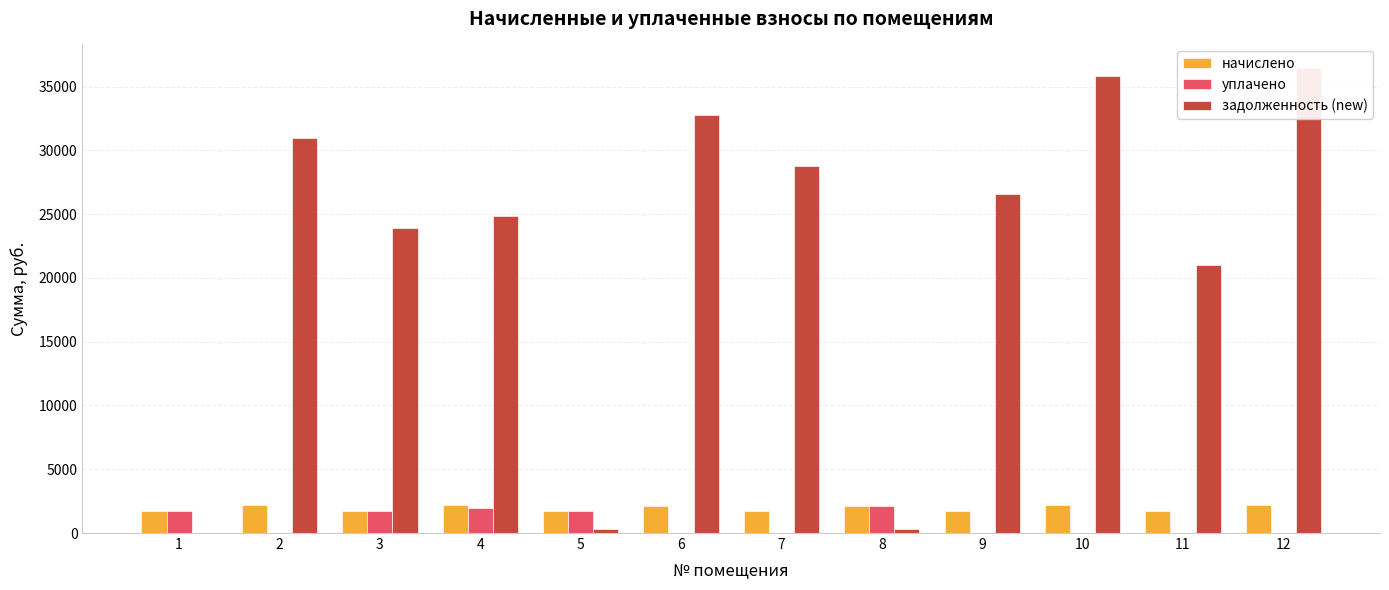

What is the difference between the задолженность (new) values at 5 and 12?

36193.9